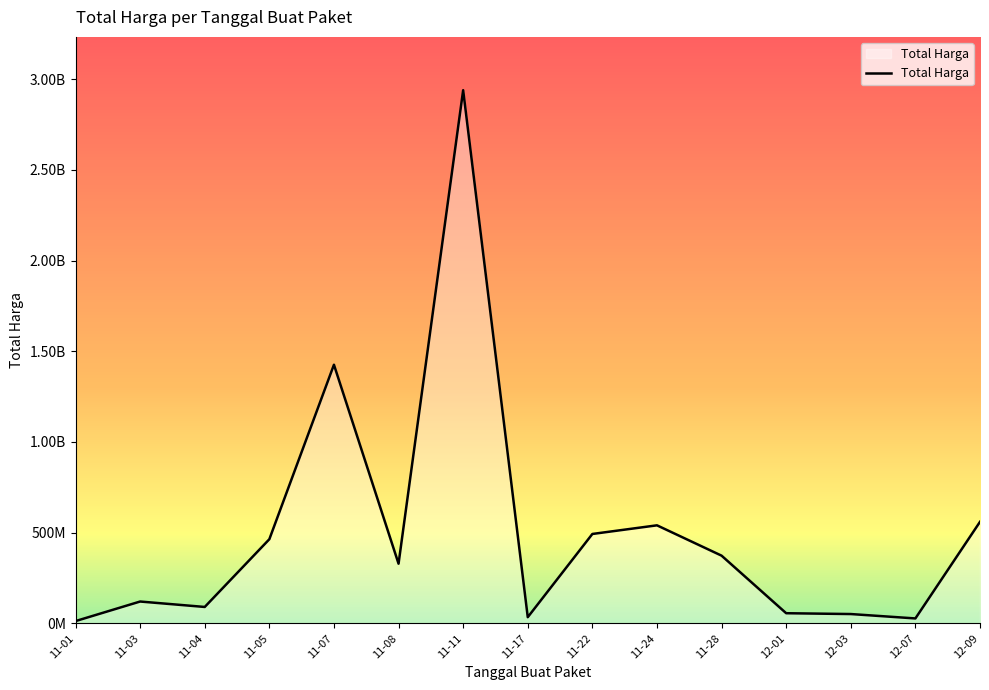

Reading left to right, transcribe all the data shown in this chart.

12787500	120613270	90672075	464002100	1425867900	329124000	2938963240	34292000	493000000	540634200	373404000	56152800	51601000	27412000	559971000